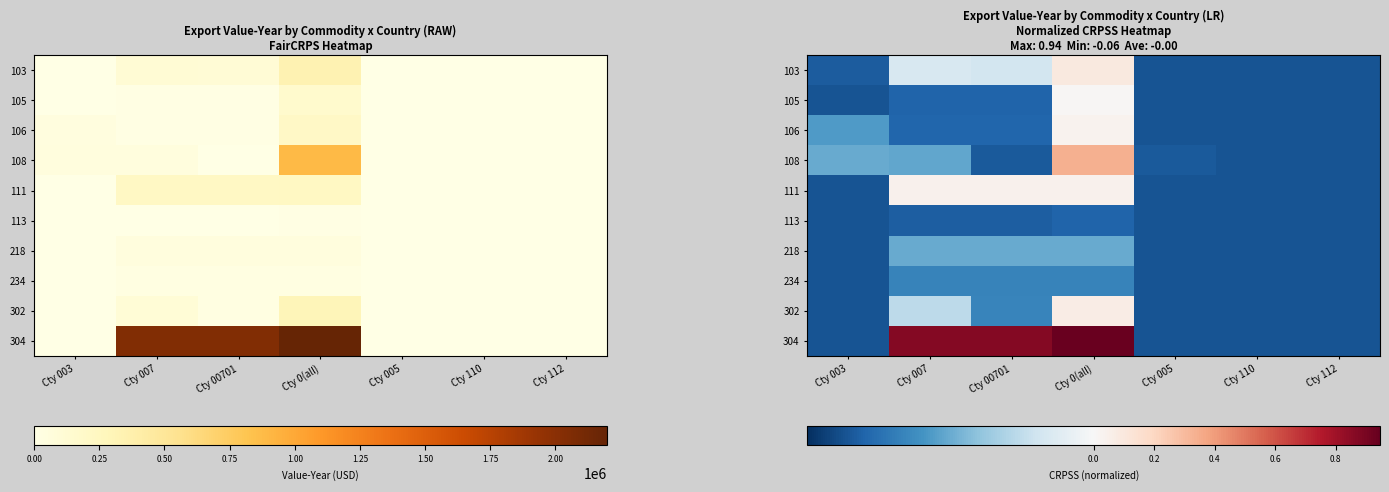

At which label is 234 closest to 0?

Cty 007